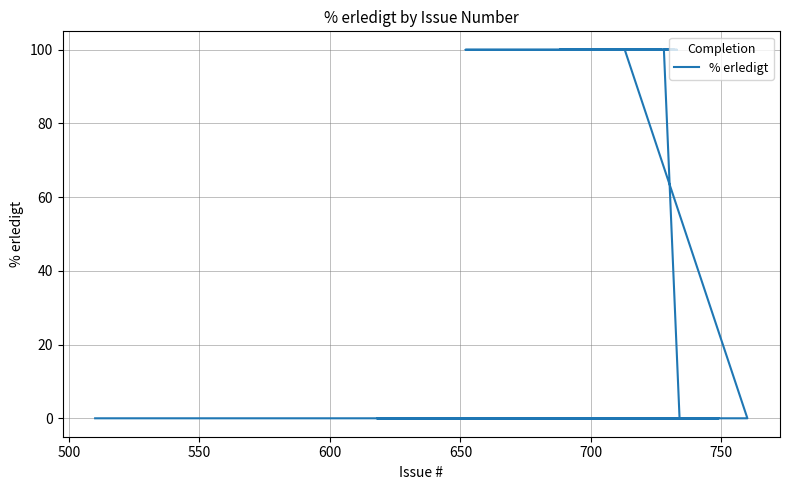

Does the chart have visible grid lines?

Yes